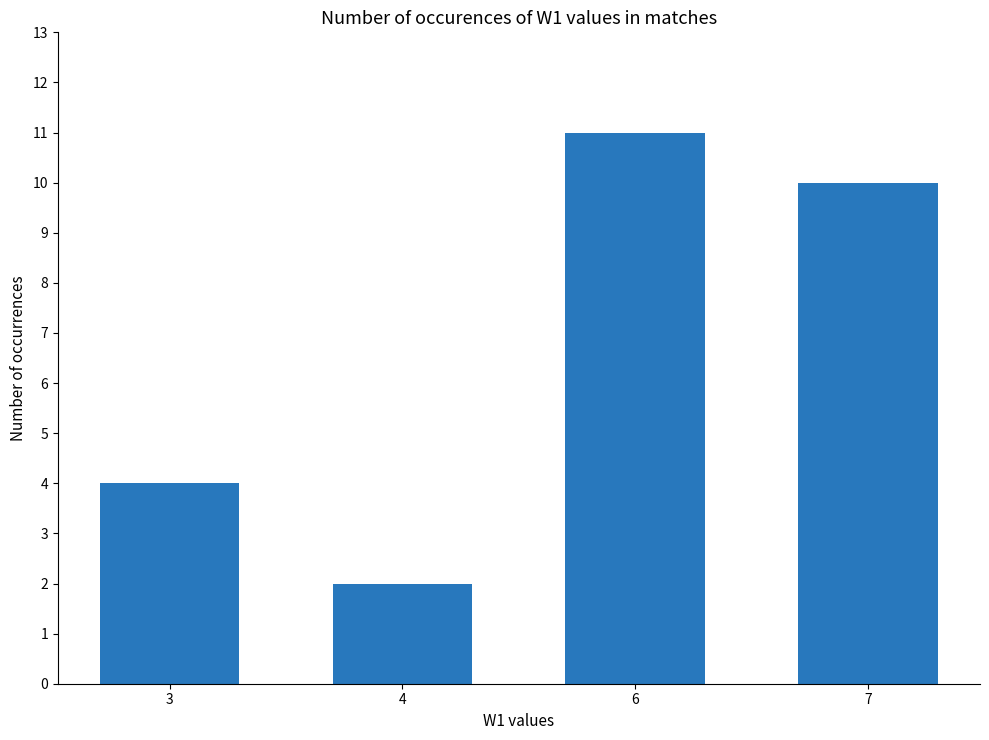

How many distinct data groups are displayed?

1